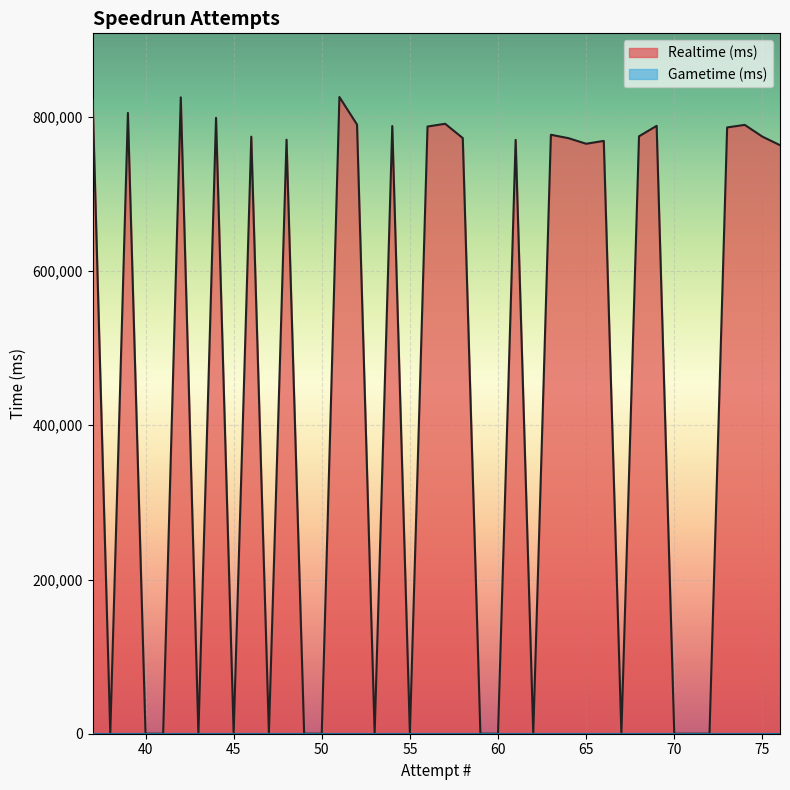

True or false: Gametime (ms) and Realtime (ms) cross at least once.

False